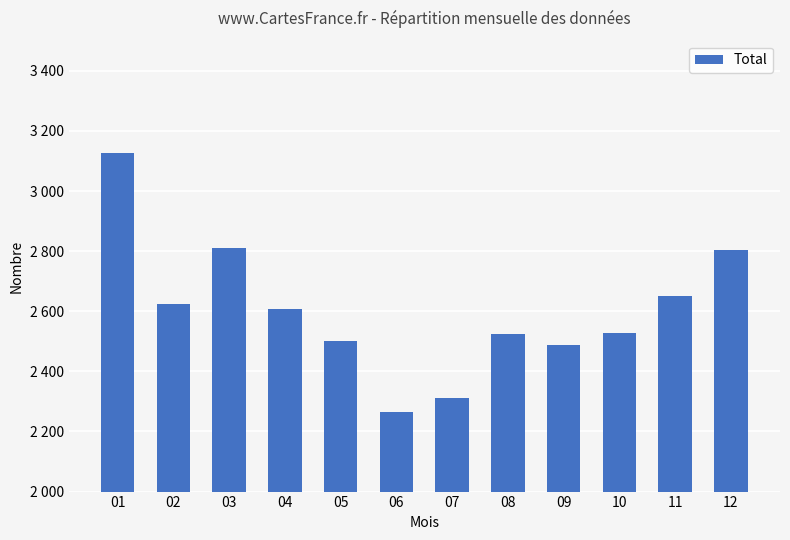

Does the chart contain stacked bars?

No